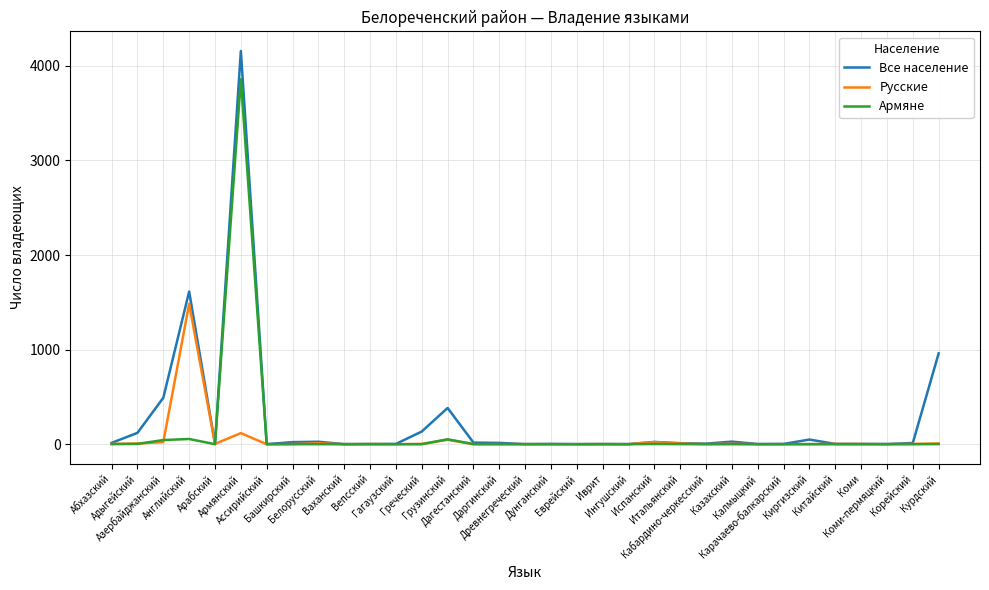

What is the average value of the Русские series?

53